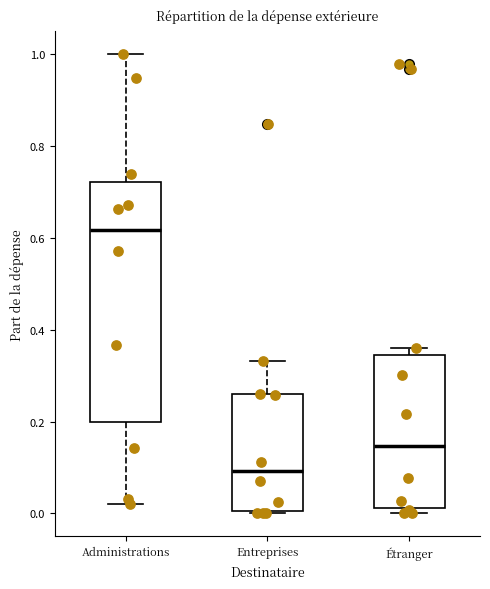

Which box's median line is the lowest?

Entreprises